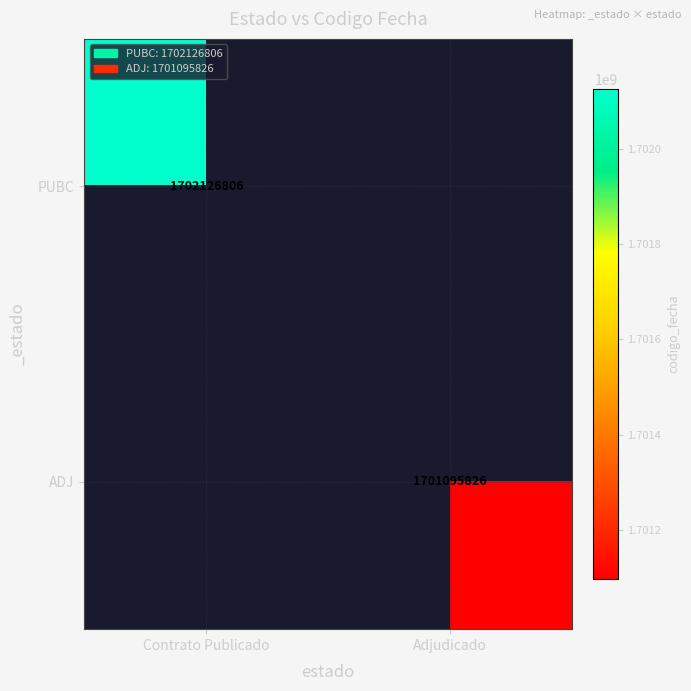

At how many categories does at least one series exceed 1404989659?

2